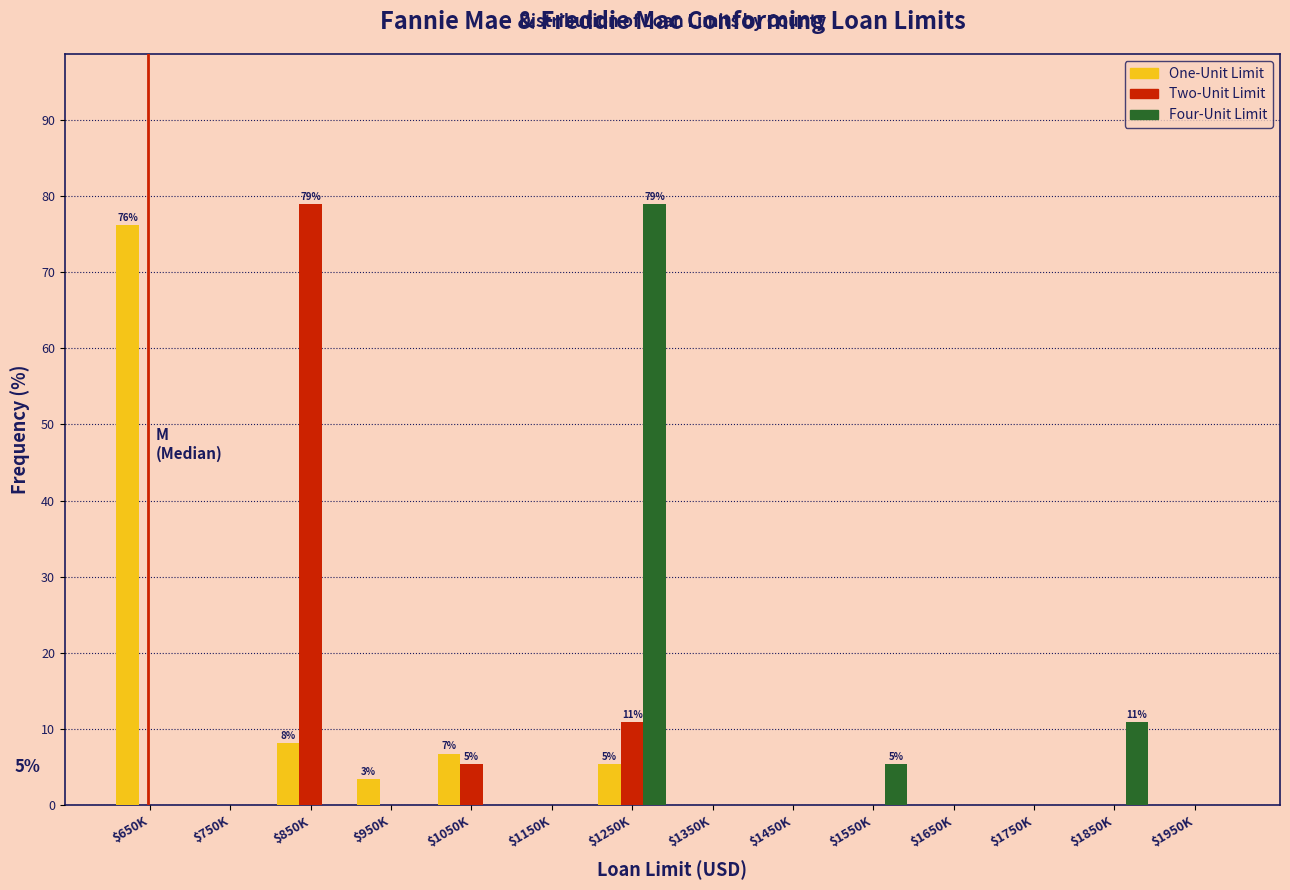

What is the sum of all Four-Unit Limit values?

95.2